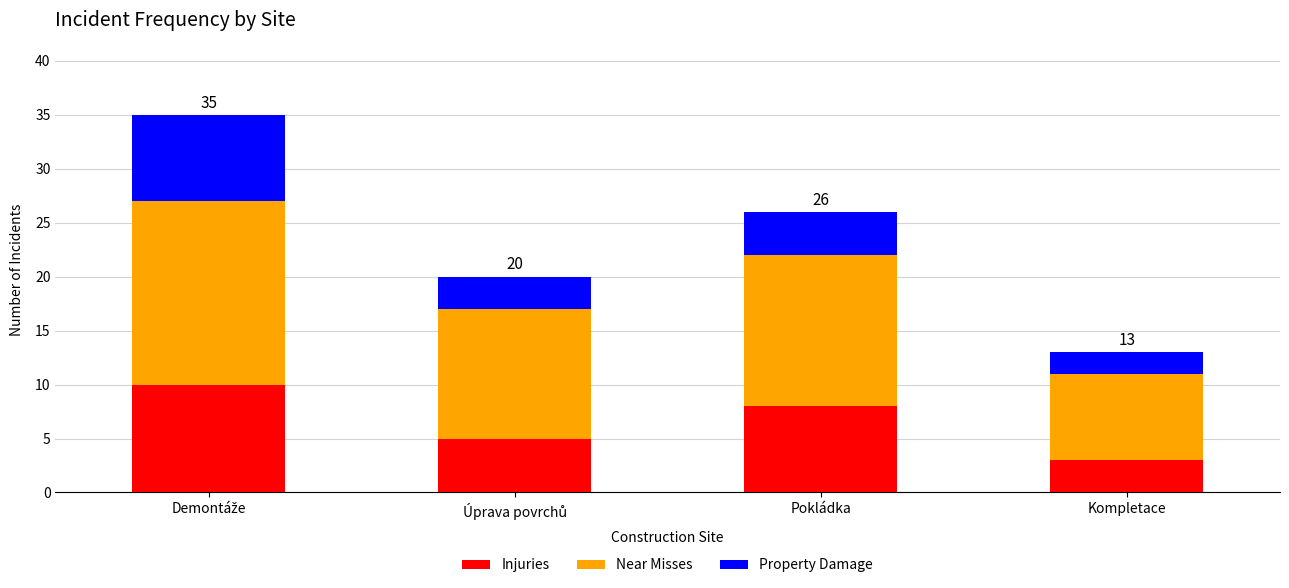

How many distinct data groups are displayed?

3